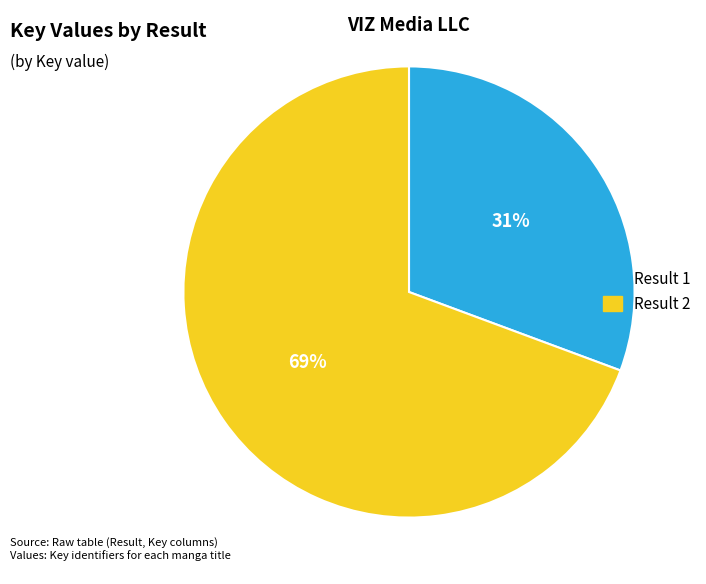

Between Result 1 and Result 2, which is larger?

Result 2